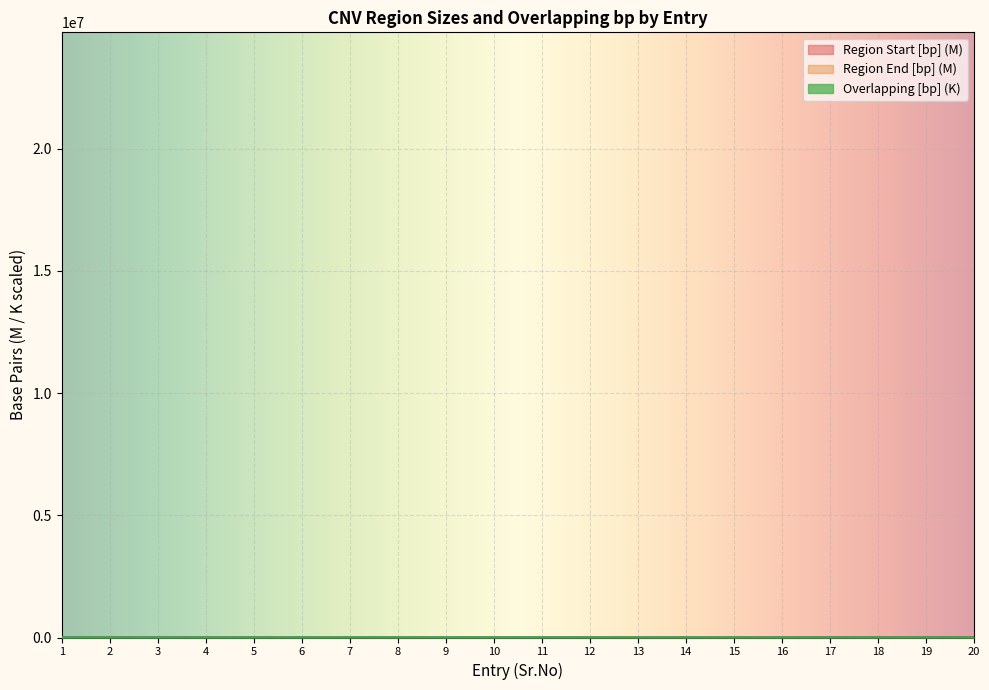

How many times do Region Start [bp] and Overlapping [bp] cross each other?

4